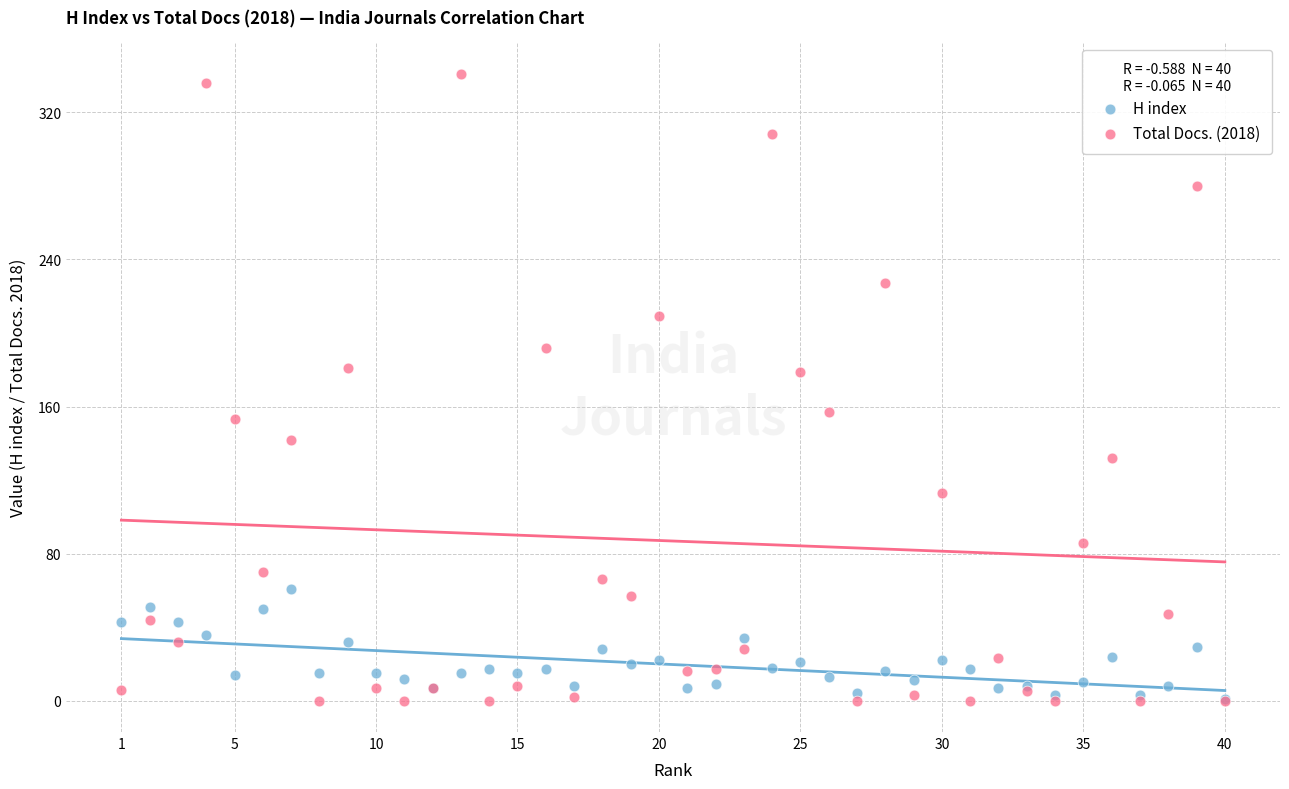

What are all the series names shown in the legend?

H index, Total Docs. (2018)